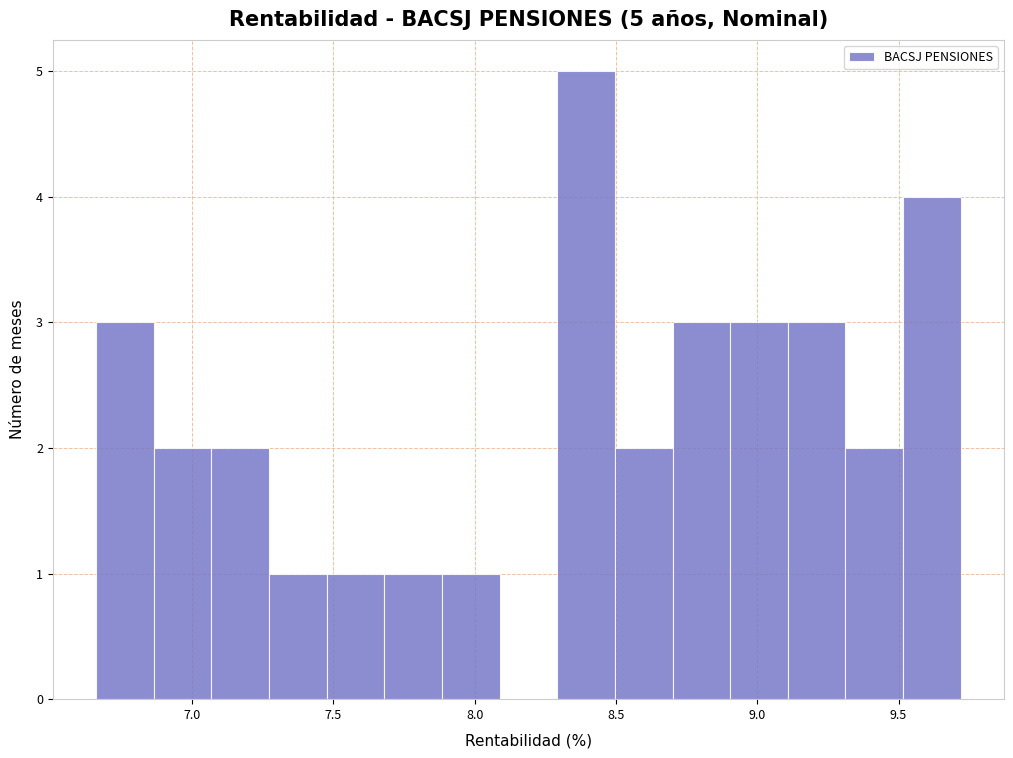

Over which range of the x-axis is the bar tallest?

8.30 to 8.50